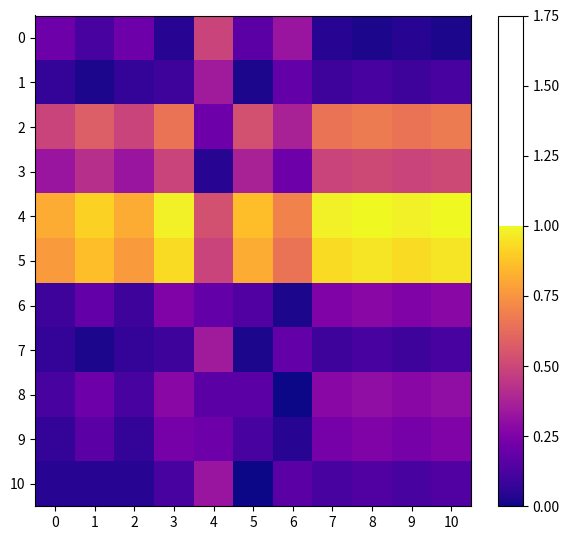

What is the spread (max minus min) of values at 1?

0.9